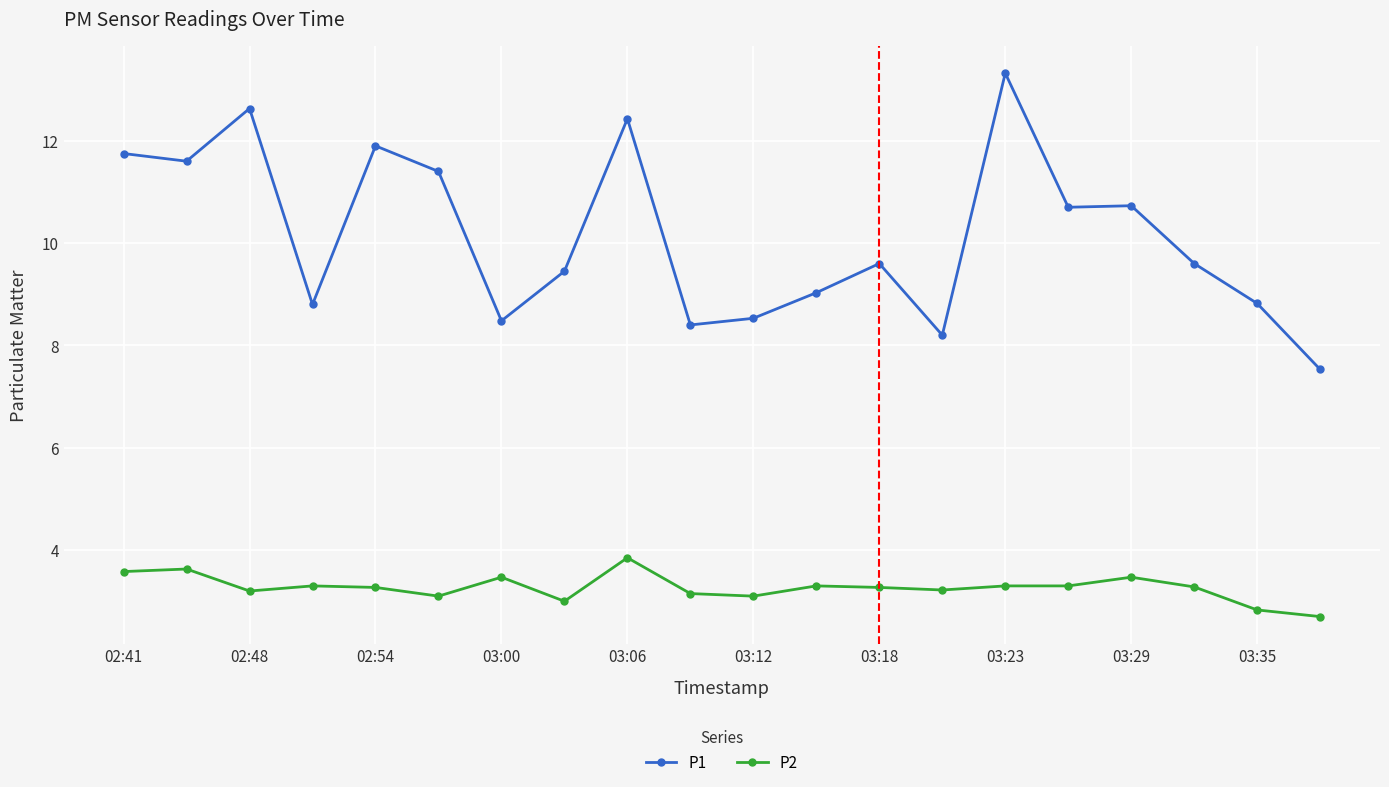

Which series has the largest range (max minus min)?

P1